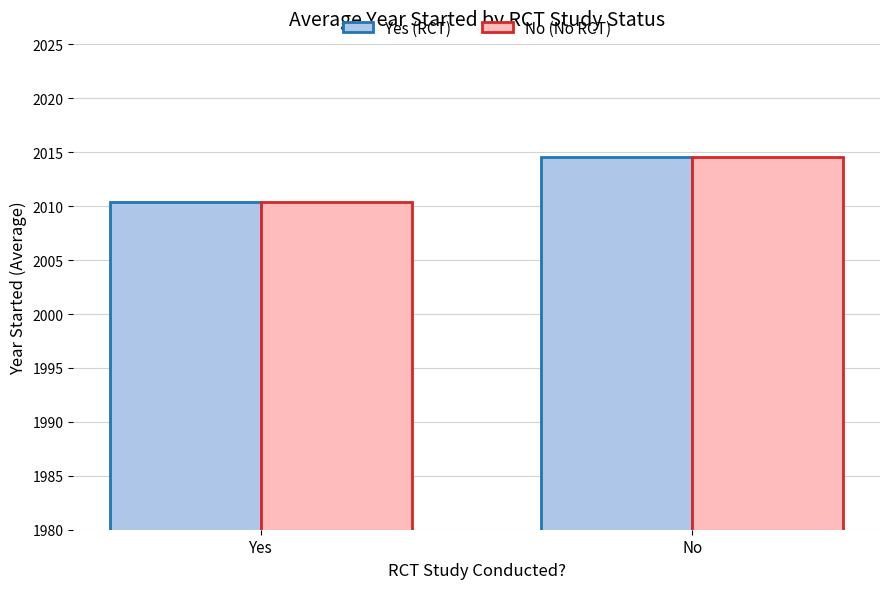

Reading left to right, transcribe all the data shown in this chart.

Yes (RCT): 2010.4	2014.6
No (No RCT): 2010.4	2014.6